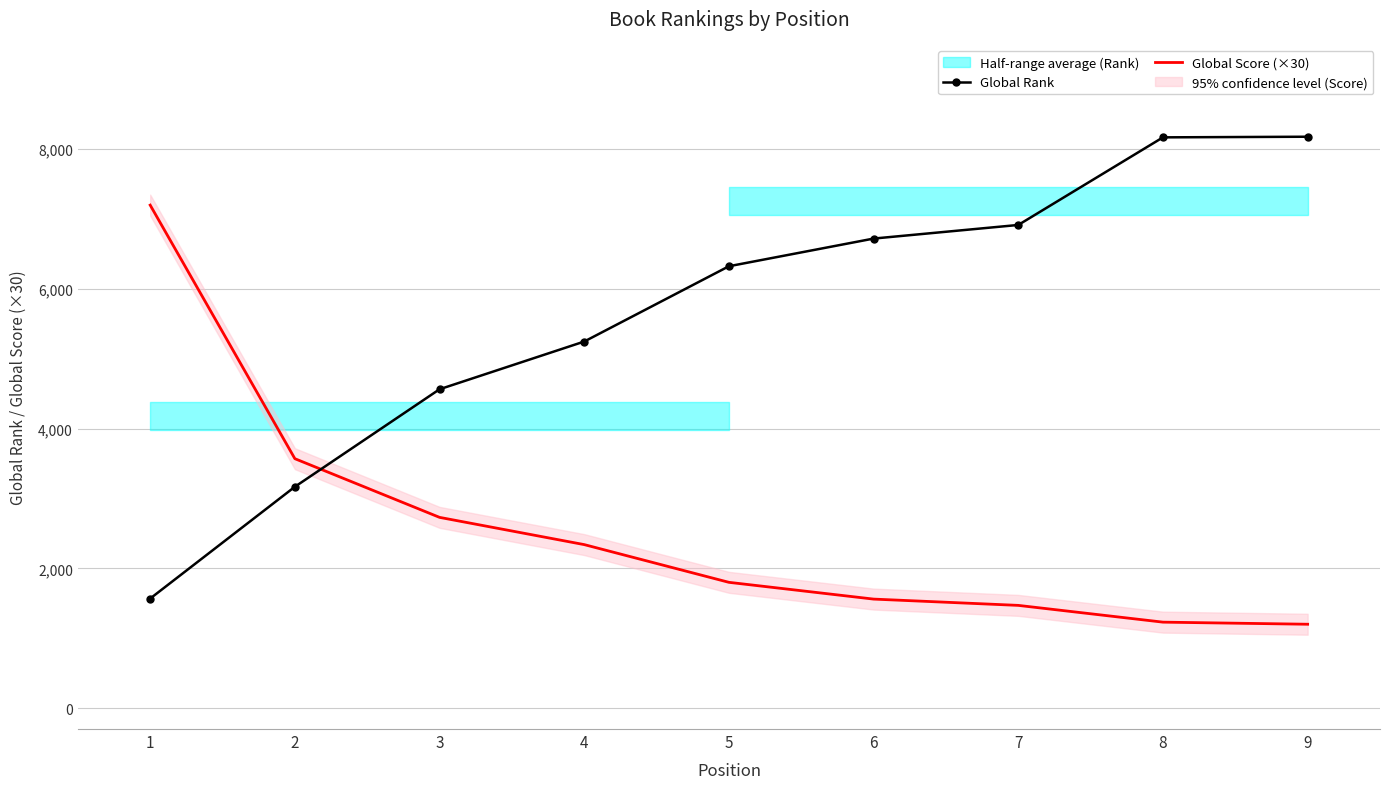

Is it true that Global Score (×30) equals 2730 at 3?

True